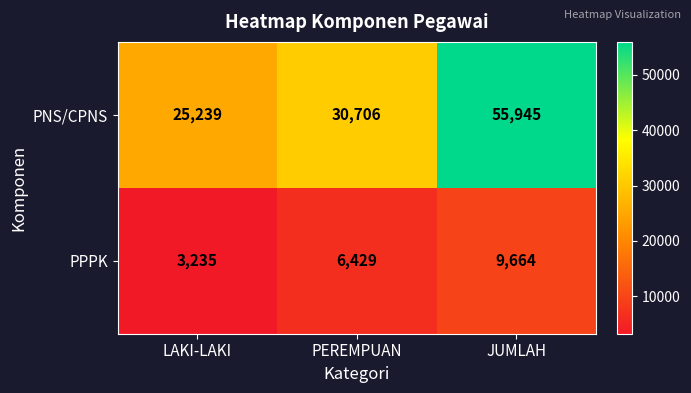

The value of PNS/CPNS at LAKI-LAKI is 5364. True or false?

False